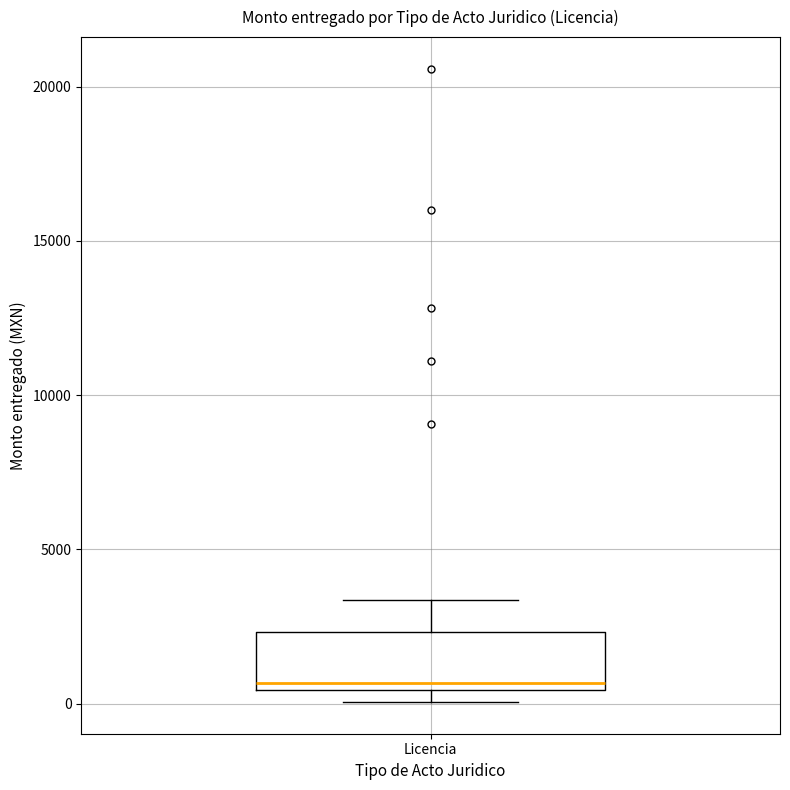

Read this box plot against the y-axis: the position of the median line, the range covered by the box, and the ends of both whiskers. The values are not printed on the chart, so give them approximately, as read against the axis.

median 500 (just above the box's lower edge), box 500 to 2500, whiskers 0 to 3500